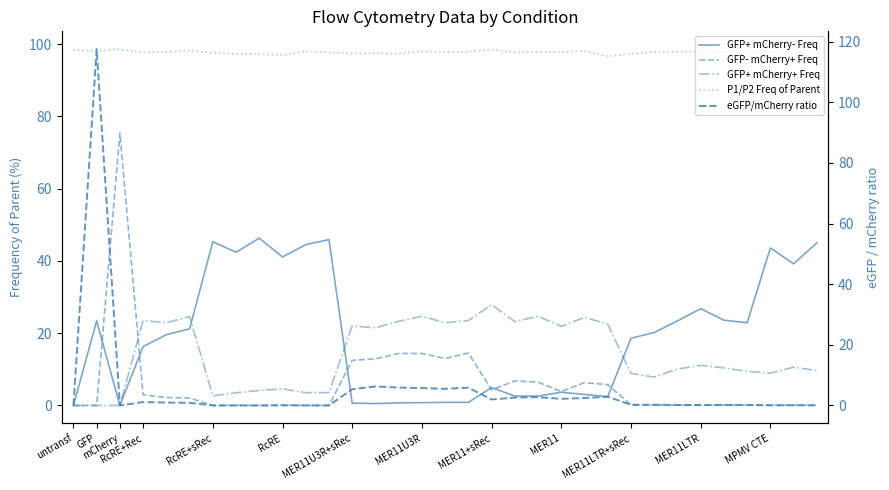

The value of GFP+ mCherry- Freq at MER11+sRec is 7.1. True or false?

False